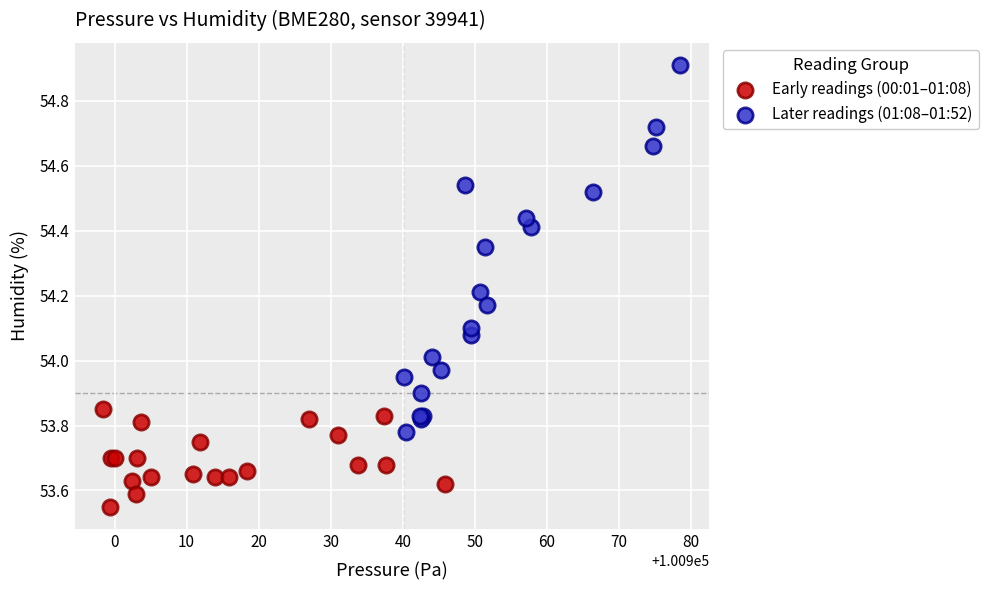

Which series contains the highest Y value?

Later readings (01:08–01:52)